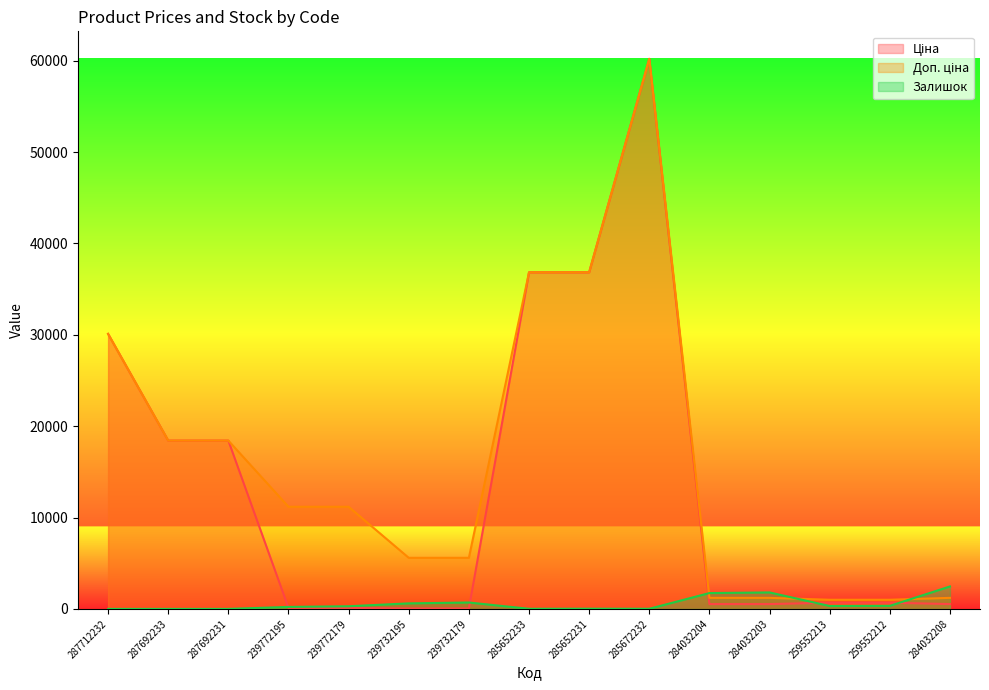

True or false: Доп. ціна and Залишок cross at least once.

True